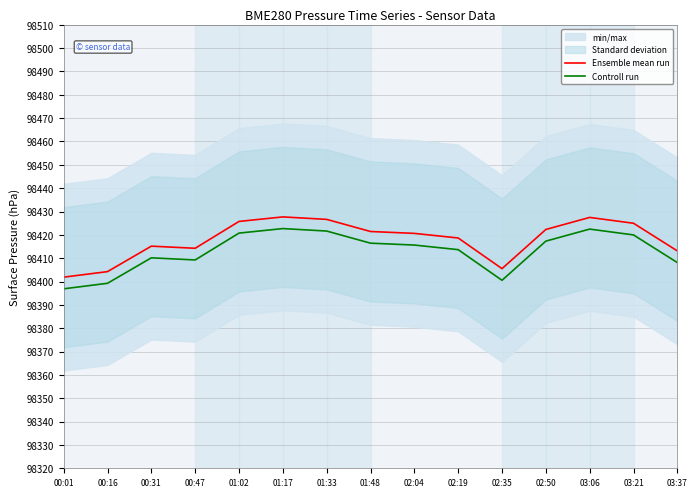

List the labels in order of Ensemble mean run value, largest first.

01:17, 03:06, 01:33, 01:02, 03:21, 02:50, 01:48, 02:04, 02:19, 00:31, 00:47, 03:37, 02:35, 00:16, 00:01